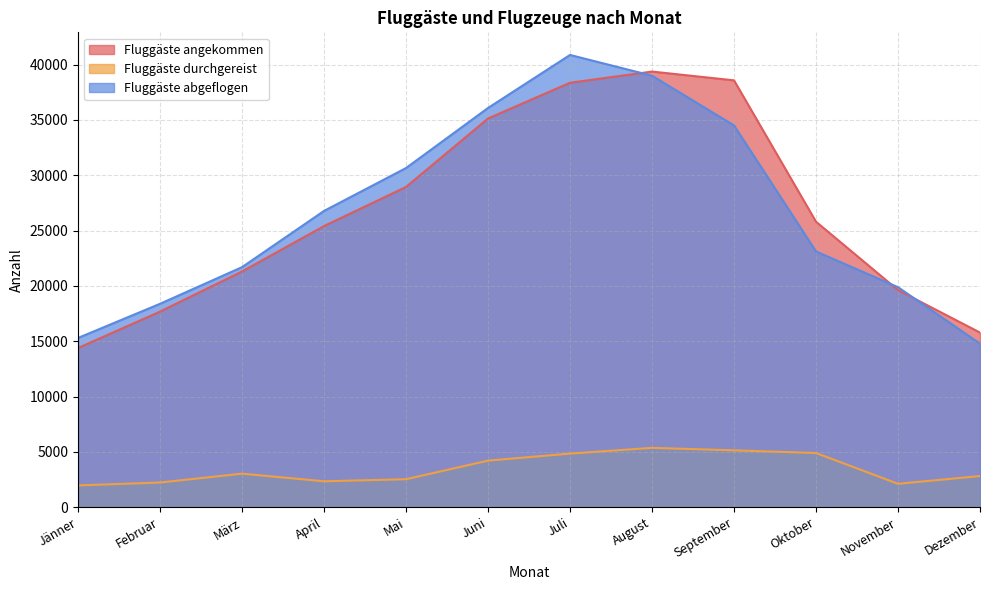

What is the difference between the Fluggäste durchgereist values at Juli and September?

296